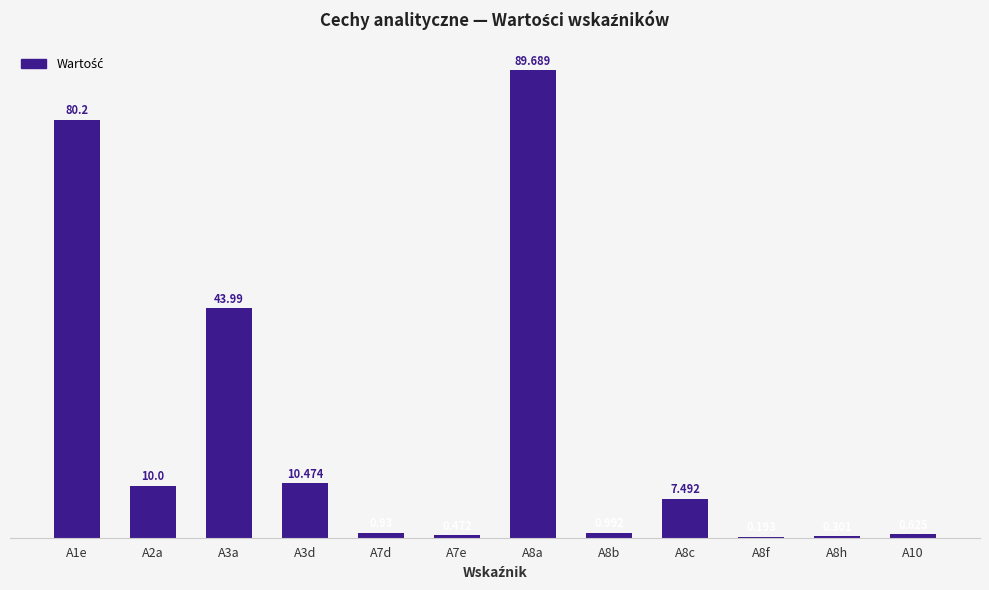

What is the value of the 3rd bar from the left?

44.0